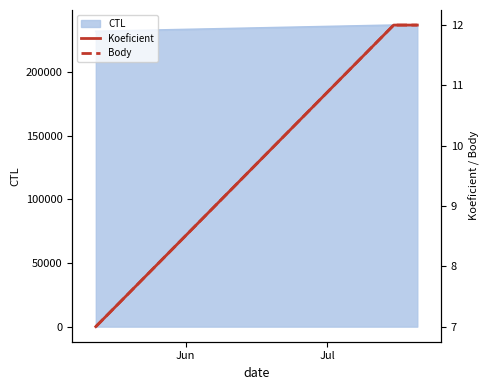

What is the lowest value of the CTL series?

232110